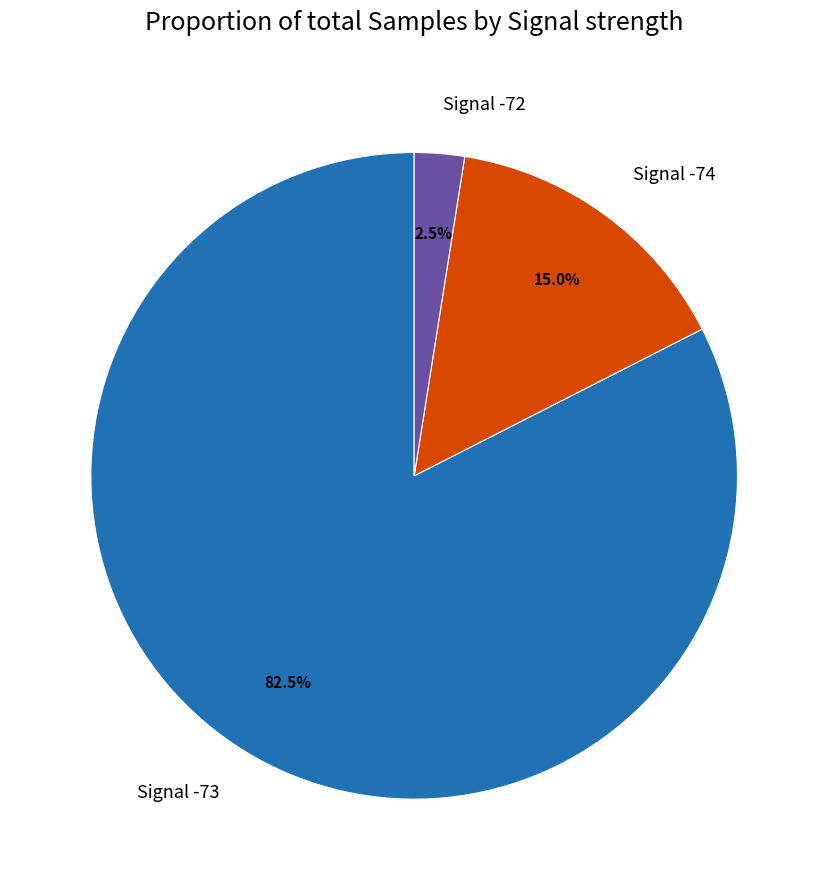

Which category has the smallest portion of the pie?

Signal -72